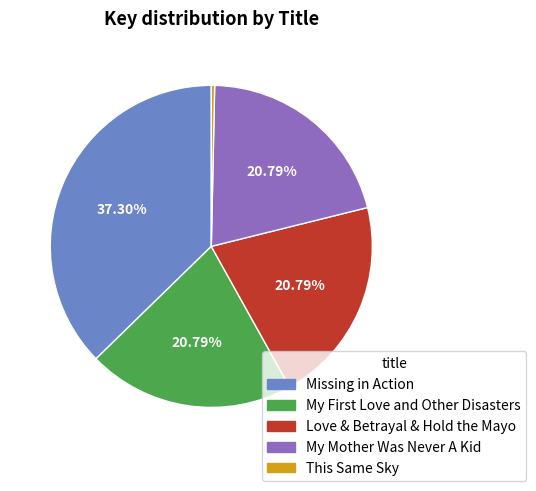

Do Love & Betrayal & Hold the Mayo and My Mother Was Never A Kid together represent more than half of the pie?

No